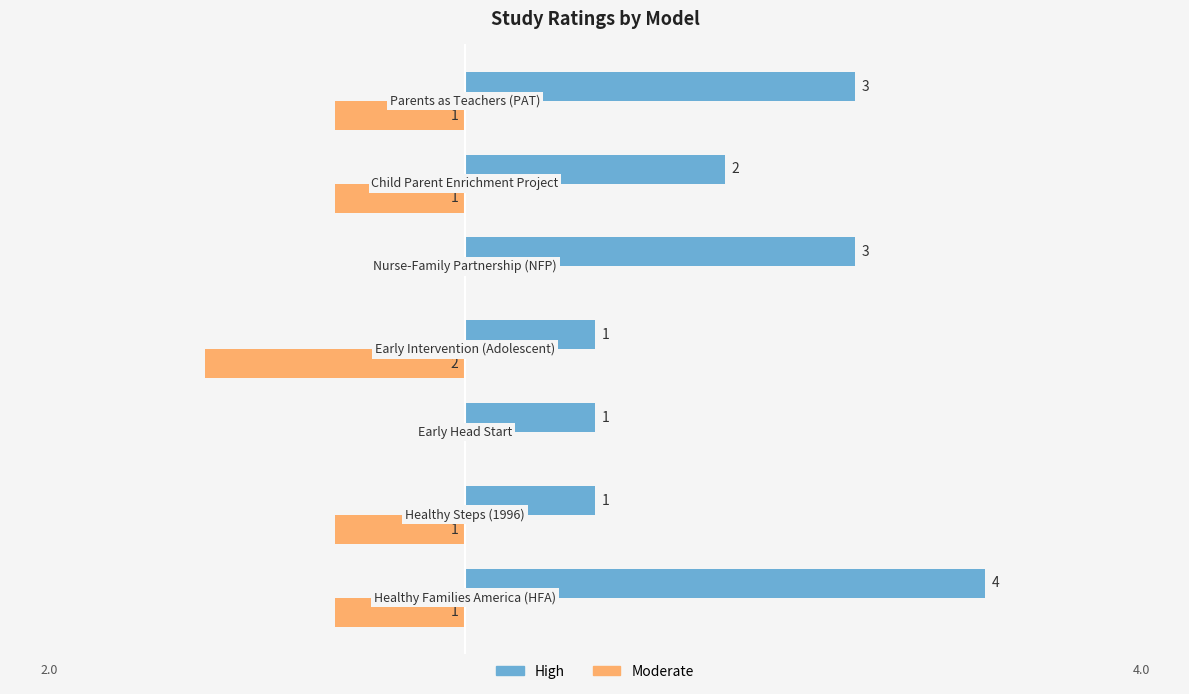

What is the sum of all Moderate values?

-6